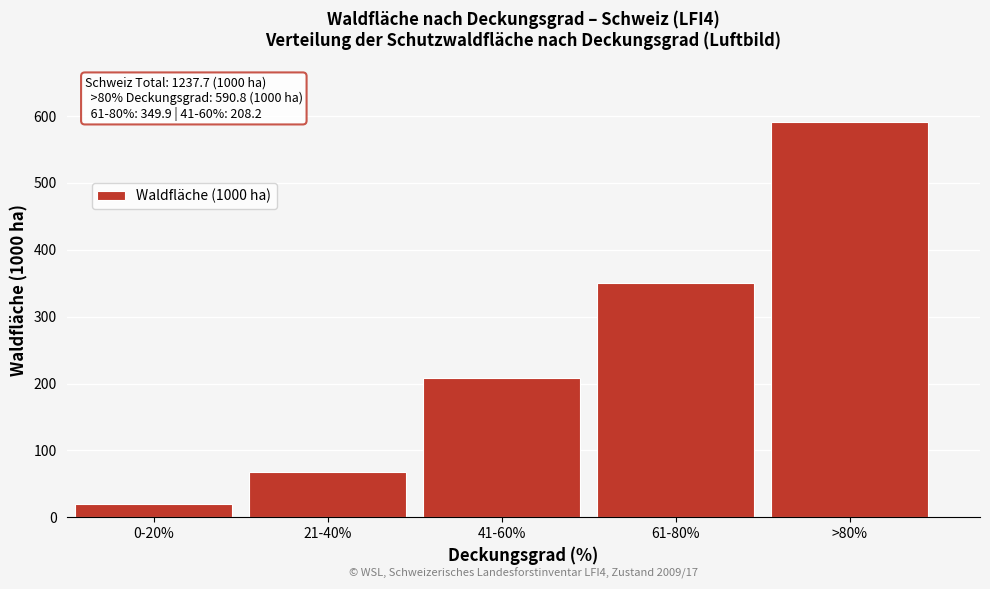

Reading right to left, transcribe all the data shown in this chart.

590.8	349.9	208.2	68.5	20.3